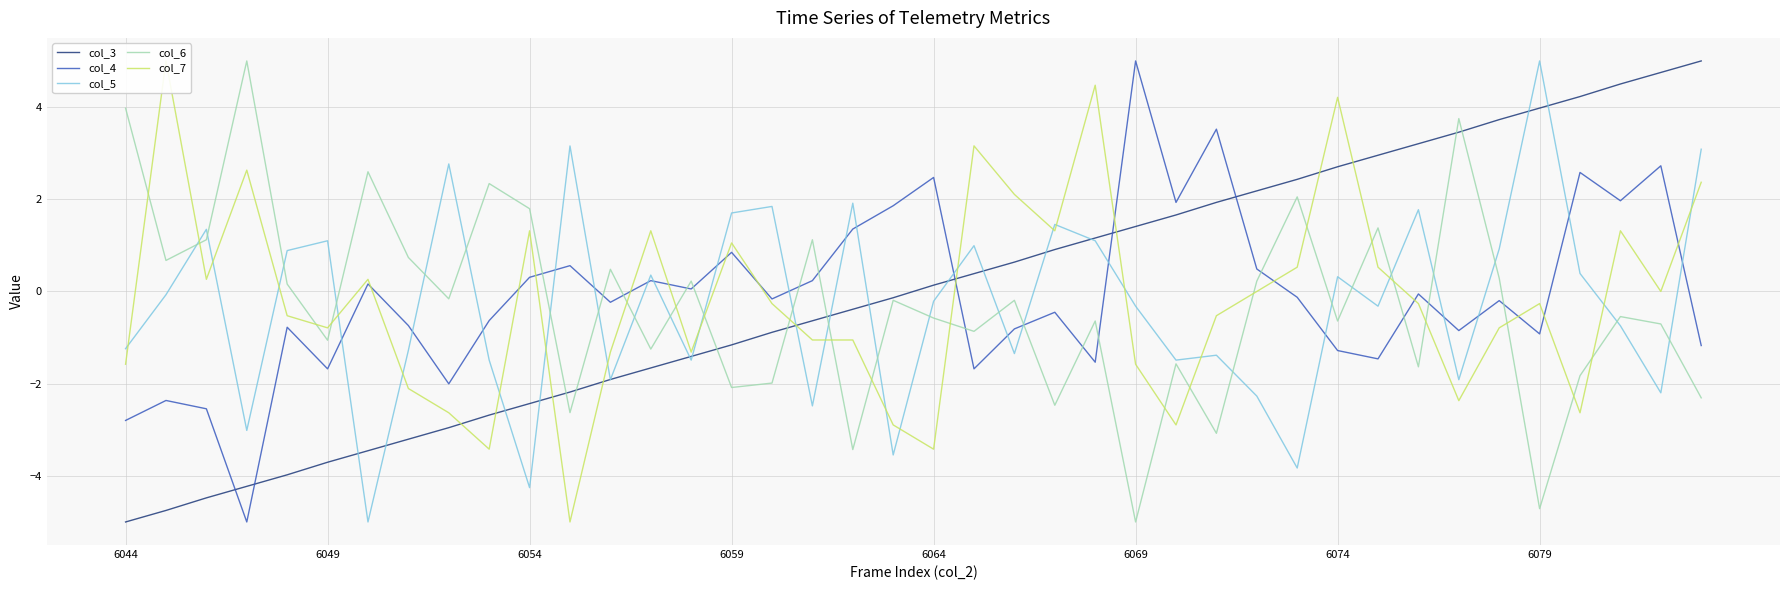

What are all the series names shown in the legend?

col_3, col_4, col_5, col_6, col_7